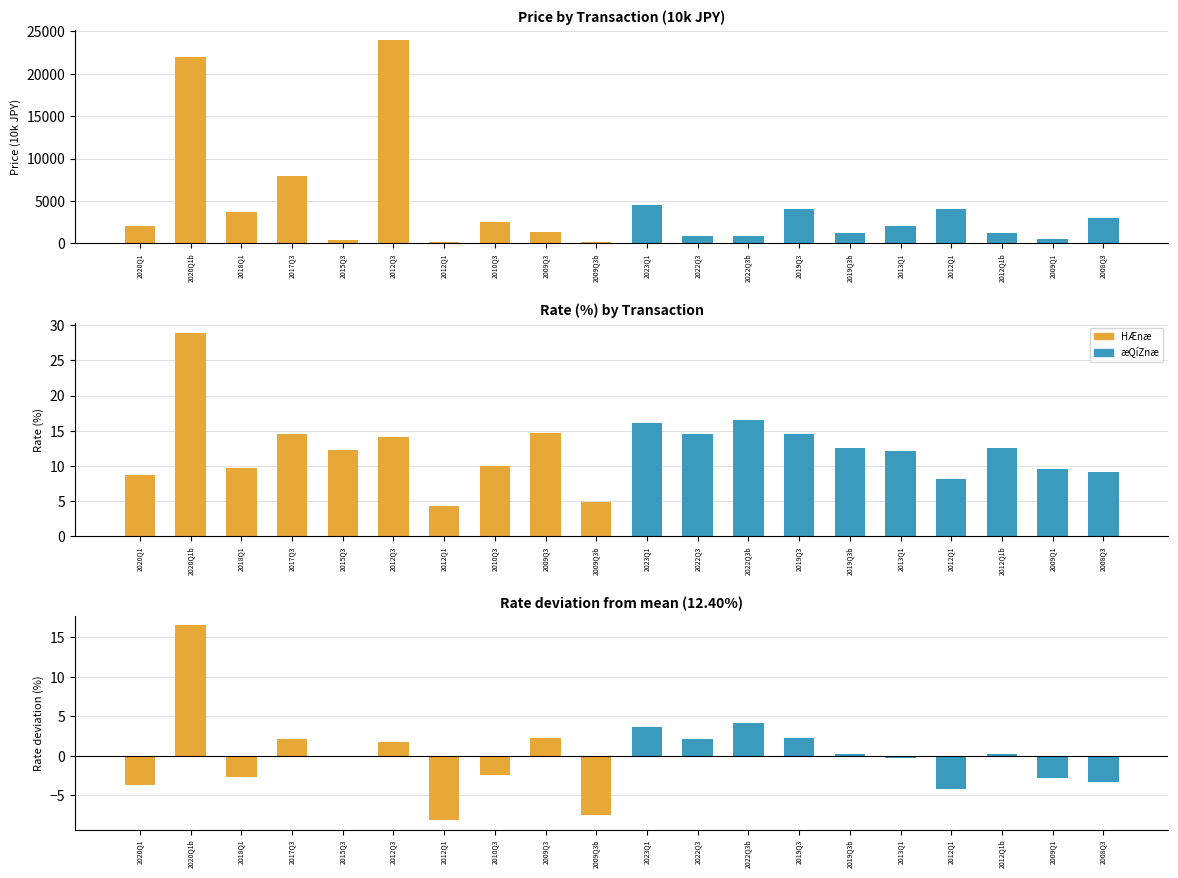

What is the value of the HÆnæ bar at the 1st from the left?

2000